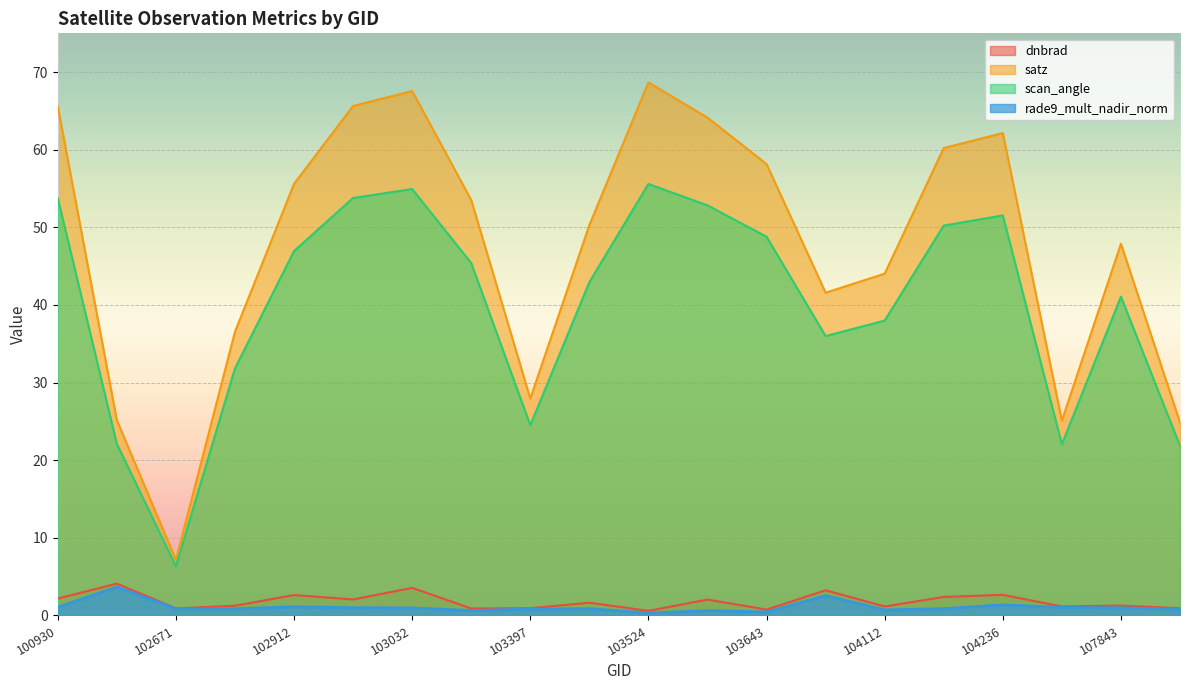

At which category does the chart reach its minimum across all series?

103524